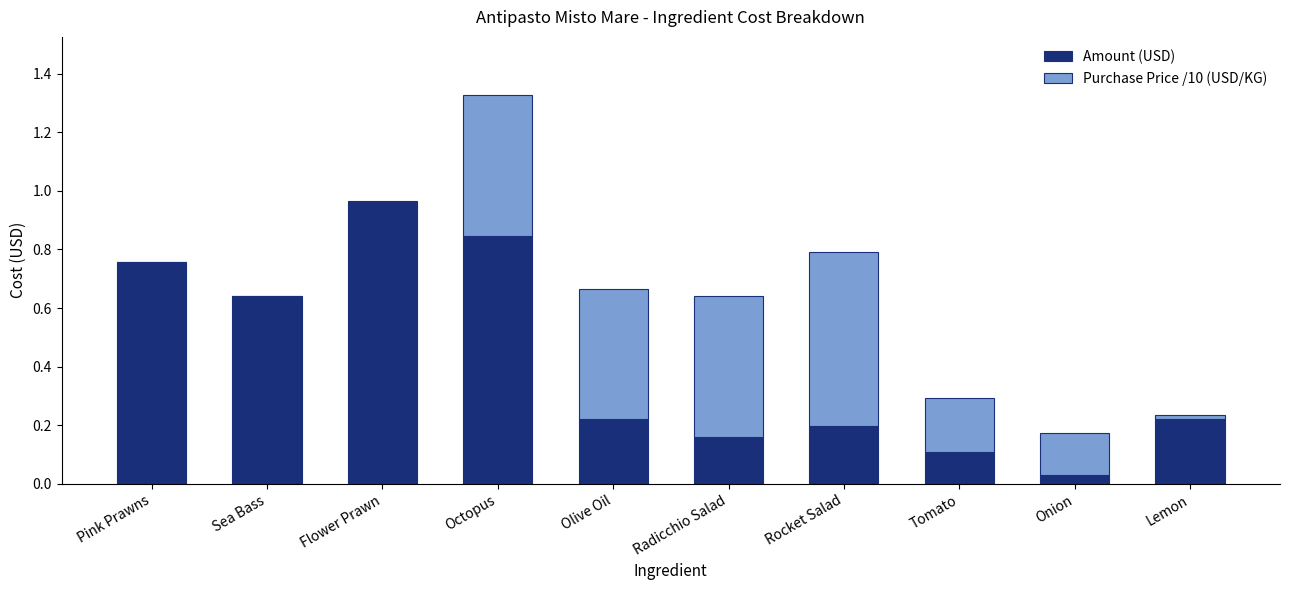

At which label does Amount (USD) reach its peak?

Flower Prawn